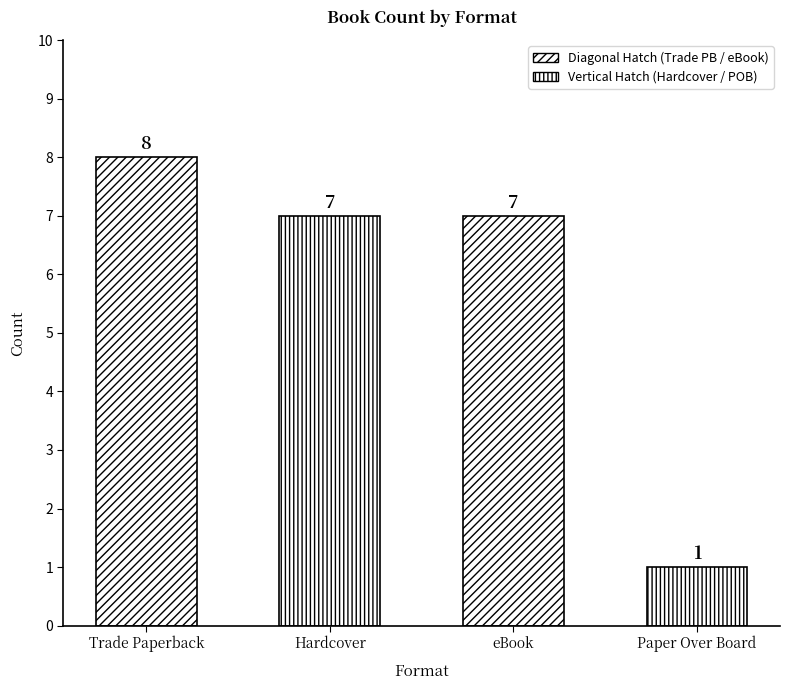

At which label does the data first exceed 7?

Trade Paperback